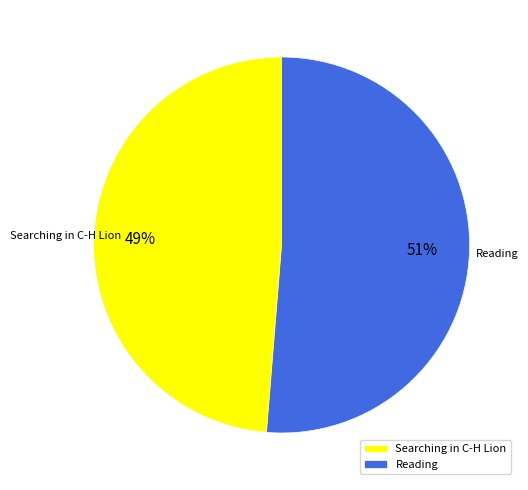

Which slice is the smallest?

Searching in C-H Lion